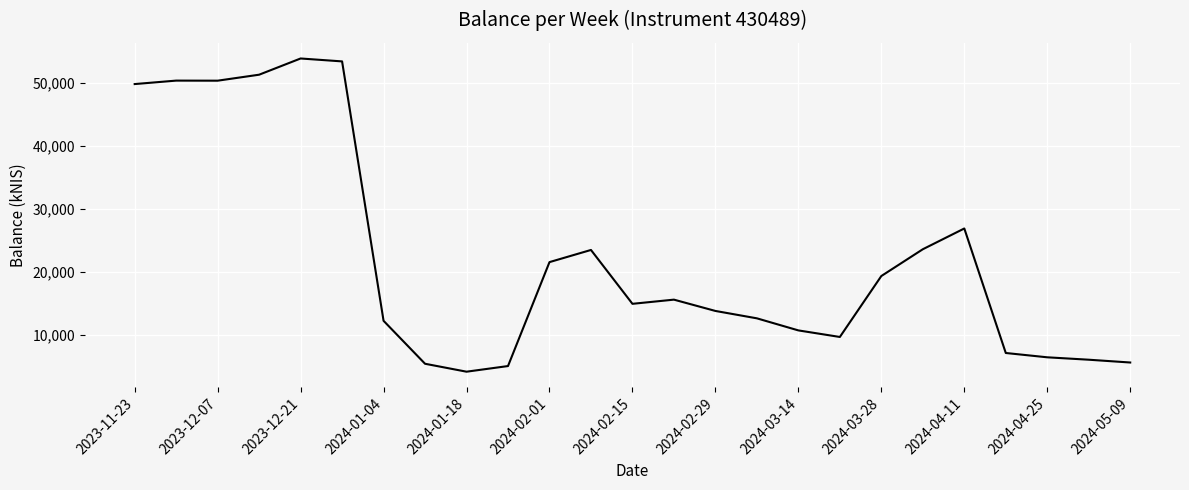

What is the maximum value shown in the chart?

53806.6